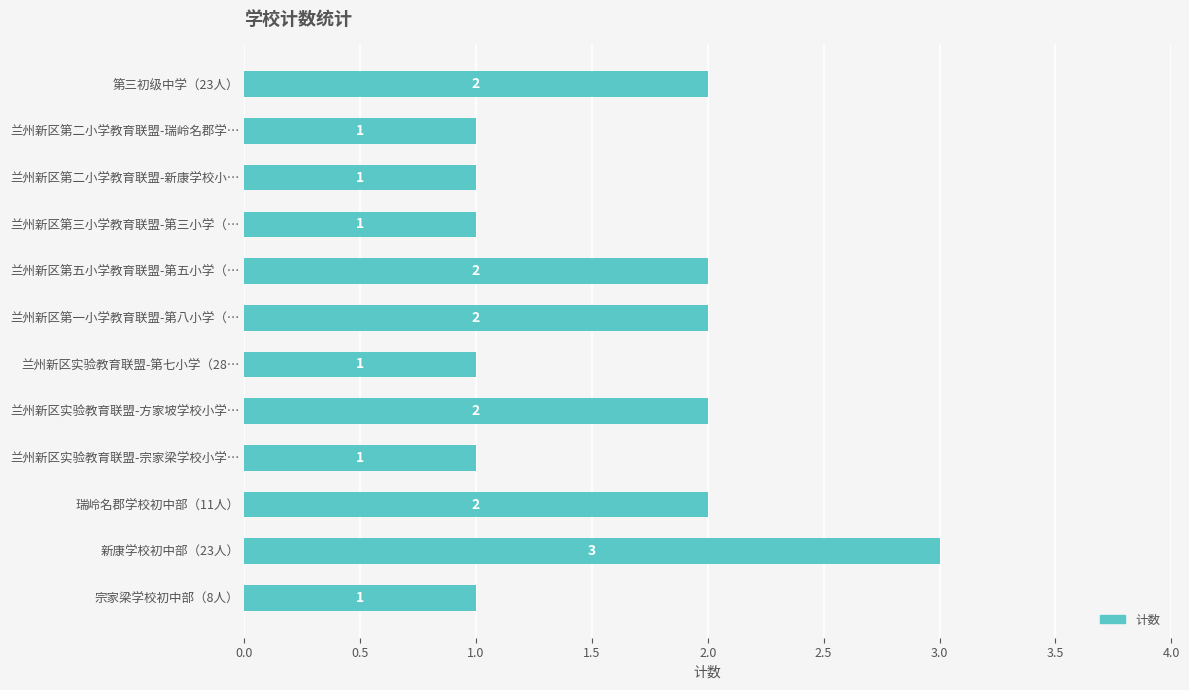

Count the values in the range 1 to 2.

11